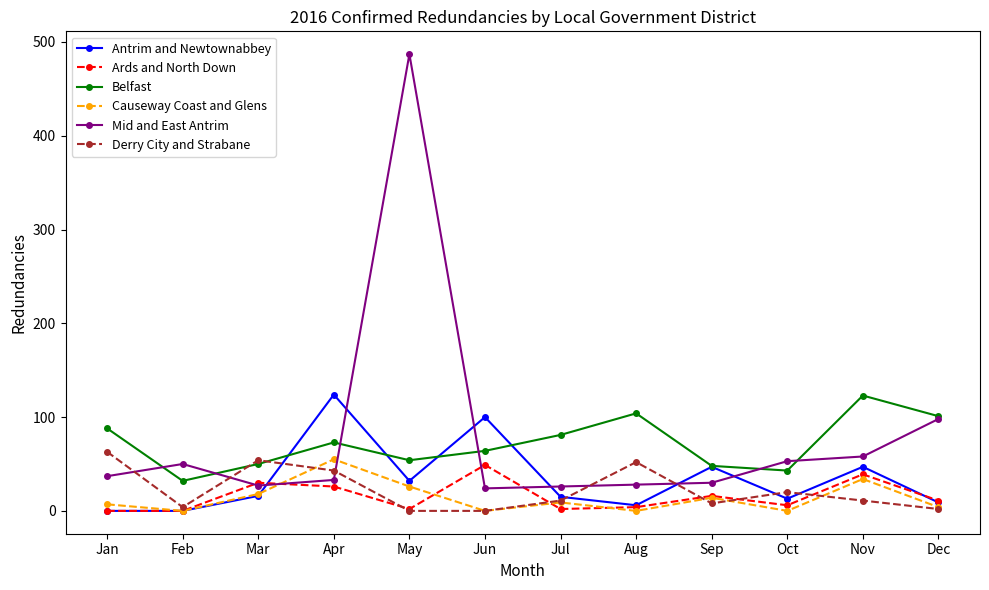

Where is the first local minimum for Belfast?

Feb